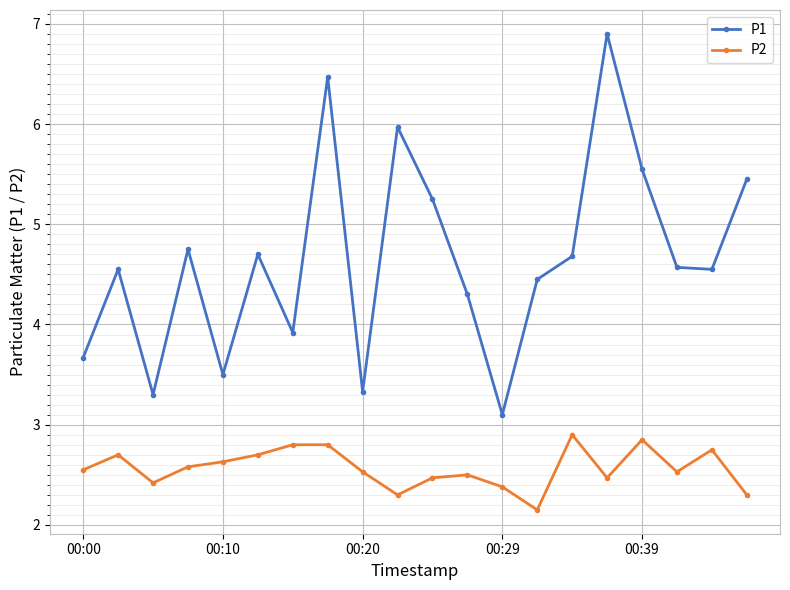

Which series has the largest range (max minus min)?

P1